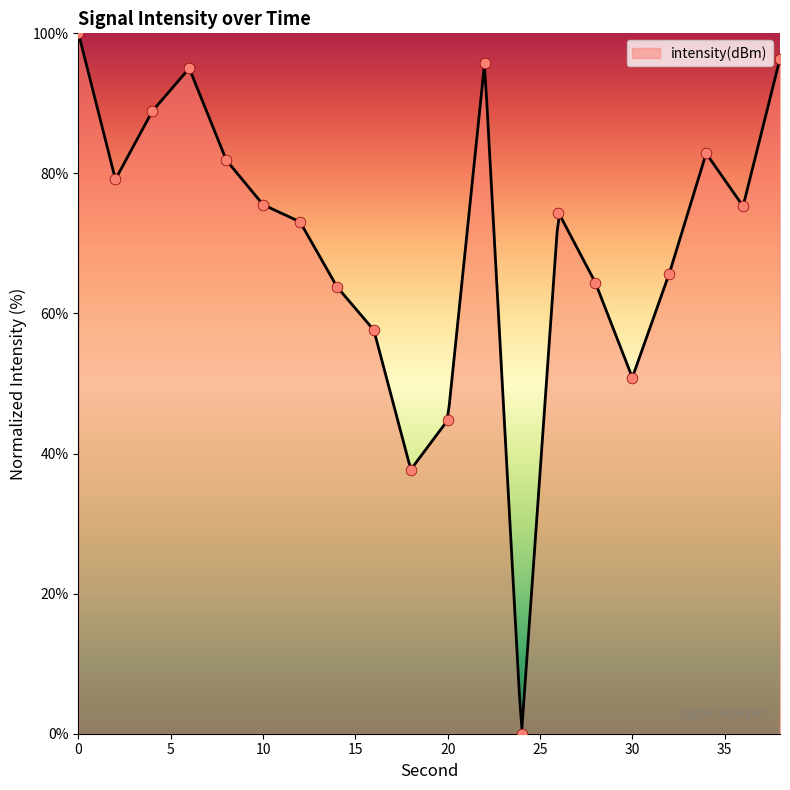

What is the change in value from 4 to 22?

+6.9